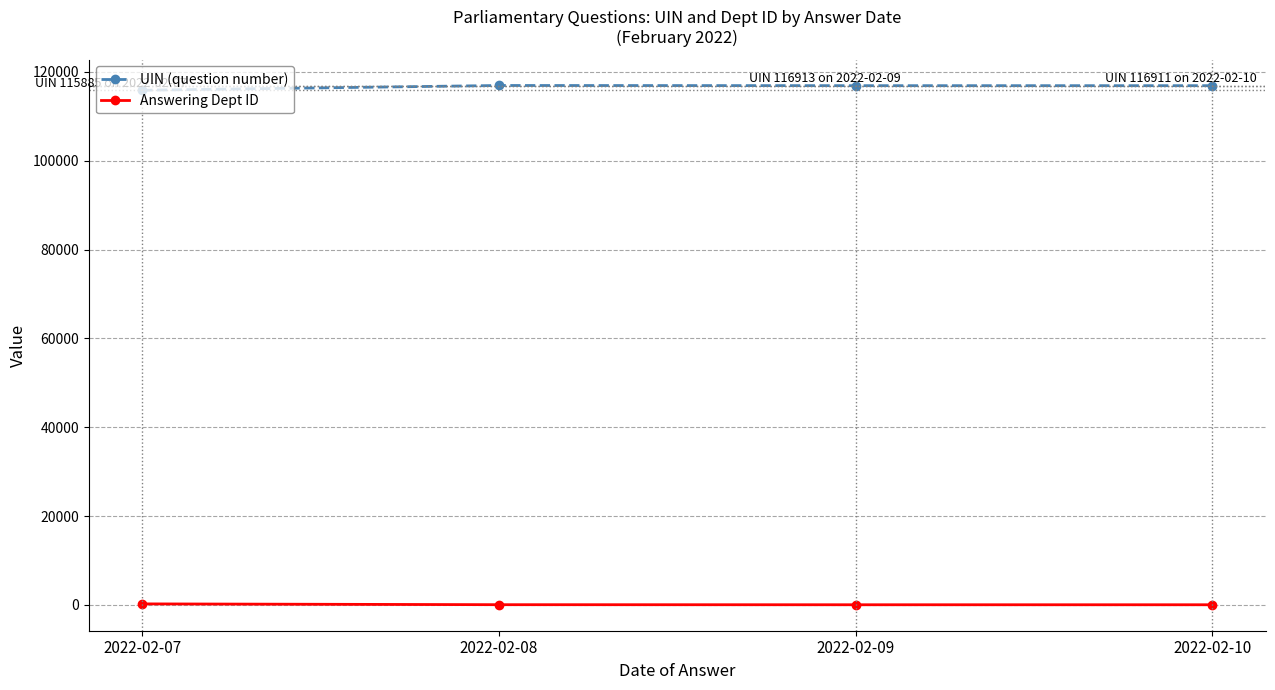

The value of UIN (question number) at 2022-02-07 is 115885. True or false?

True